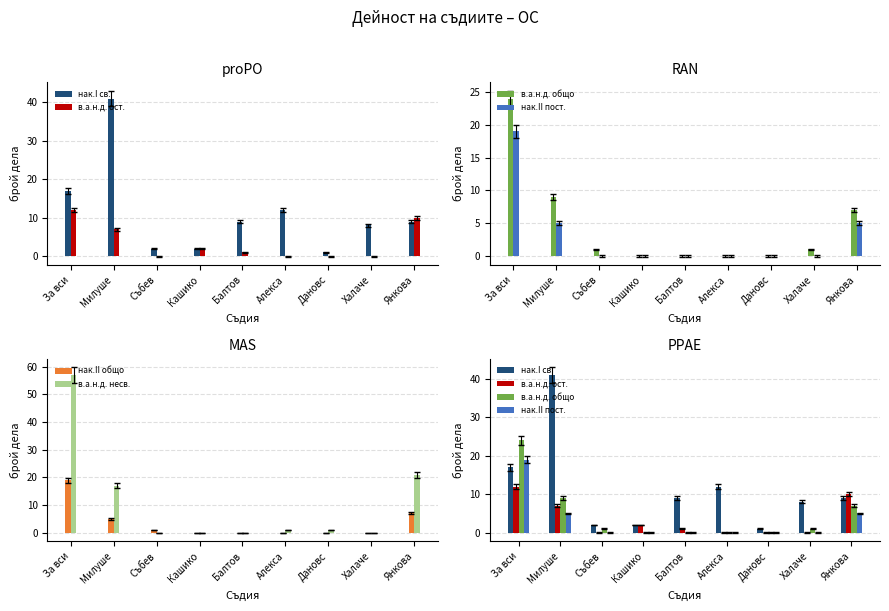

Which series has the largest range (max minus min)?

в.а.н.д. несв.